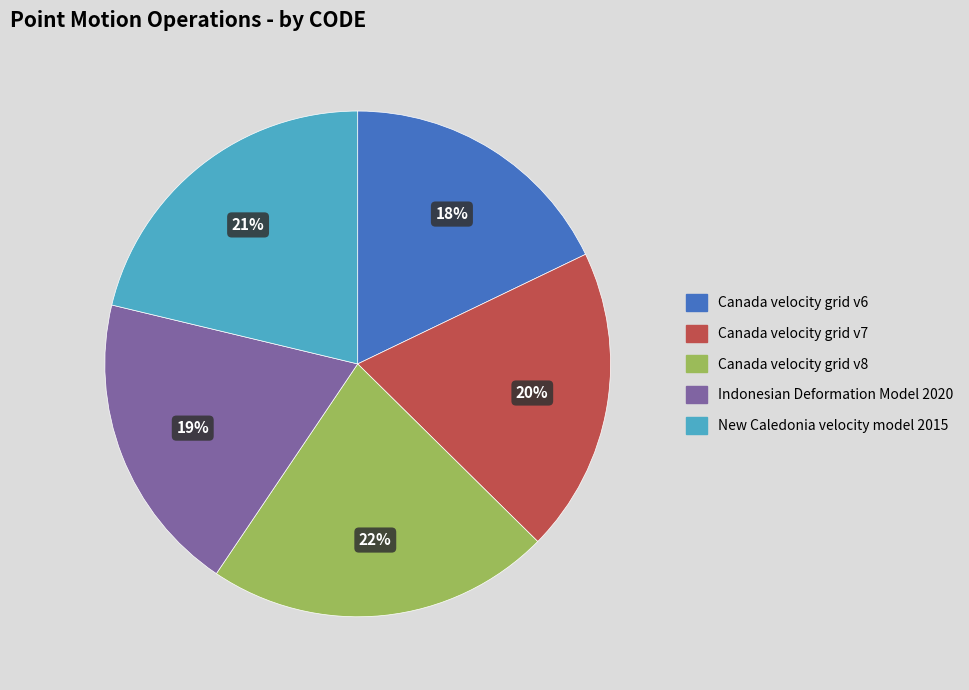

Which slice is the largest?

Canada velocity grid v8